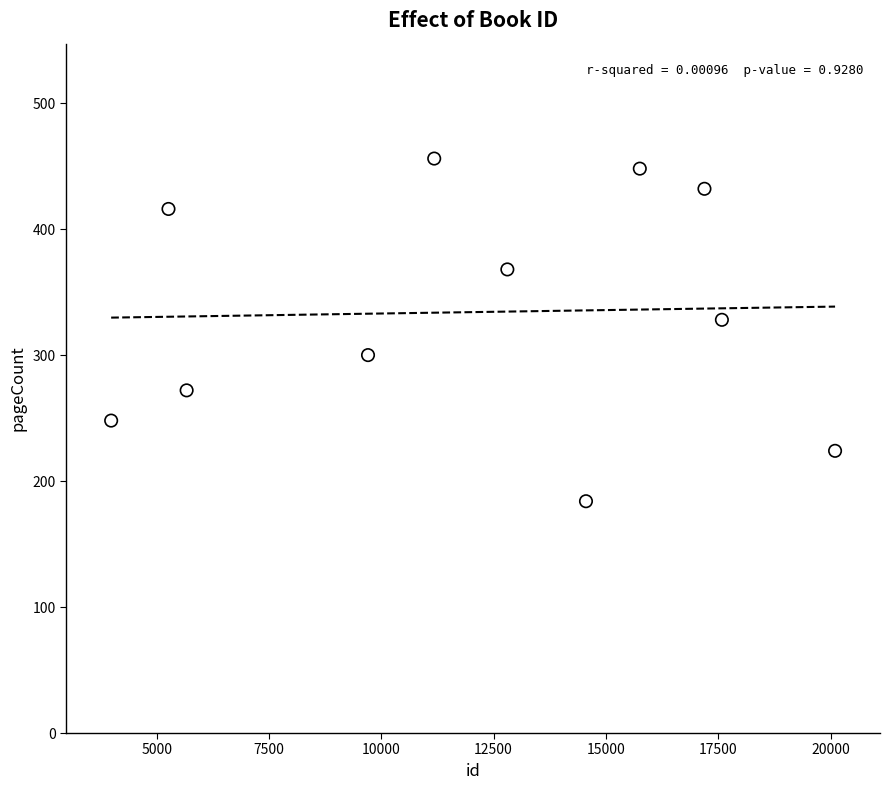

What Y value in the scatter plot is closest to 320?

328